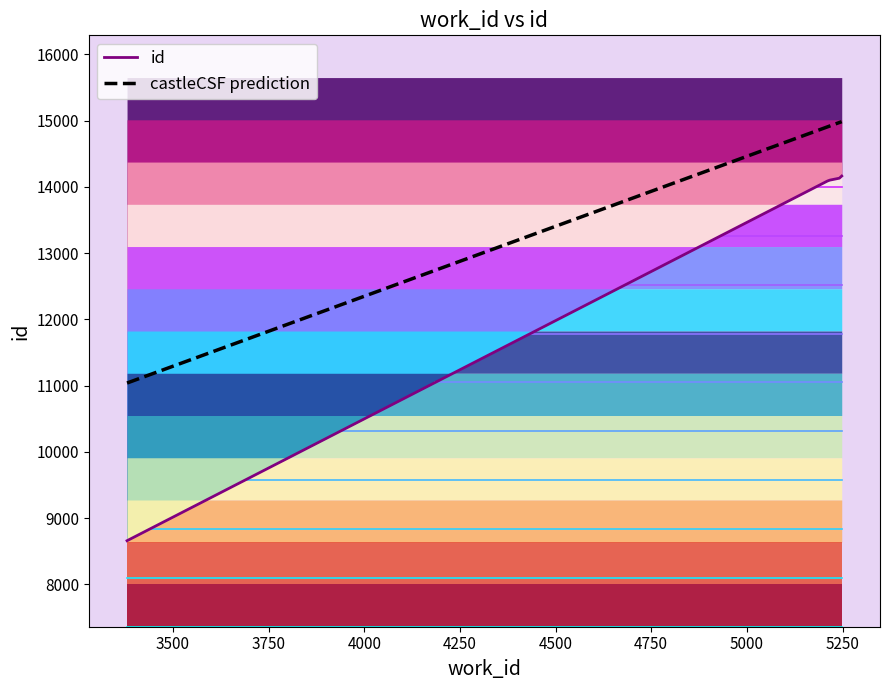

Reading left to right, what are all the values shown in this chart?

3380=8658	5214=14099	5248=14139	5248=14164